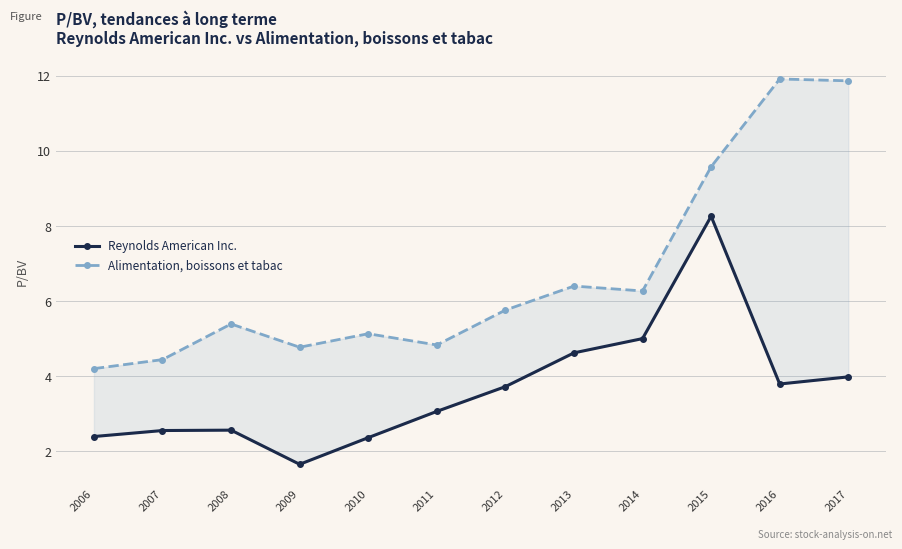

True or false: Alimentation, boissons et tabac and Reynolds American Inc. intersect in this chart.

False